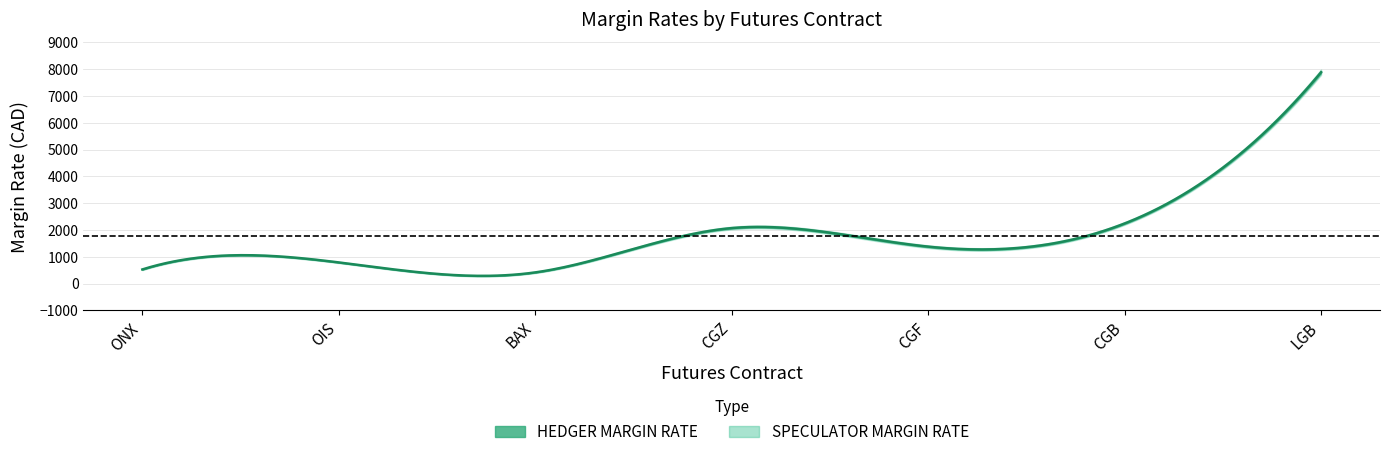

At which category does SPECULATOR MARGIN RATE reach its first local valley?

BAX